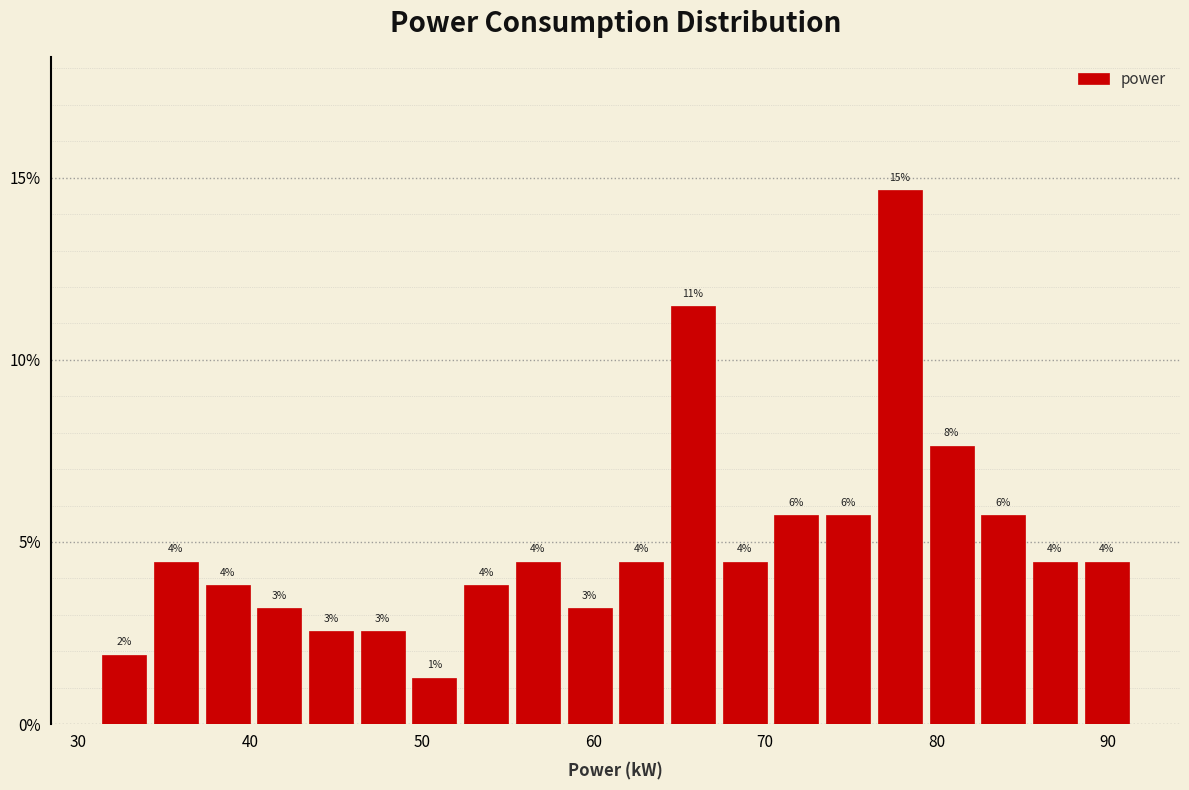

Read against the x-axis, roughly where is the centre of the tallest bar?

78